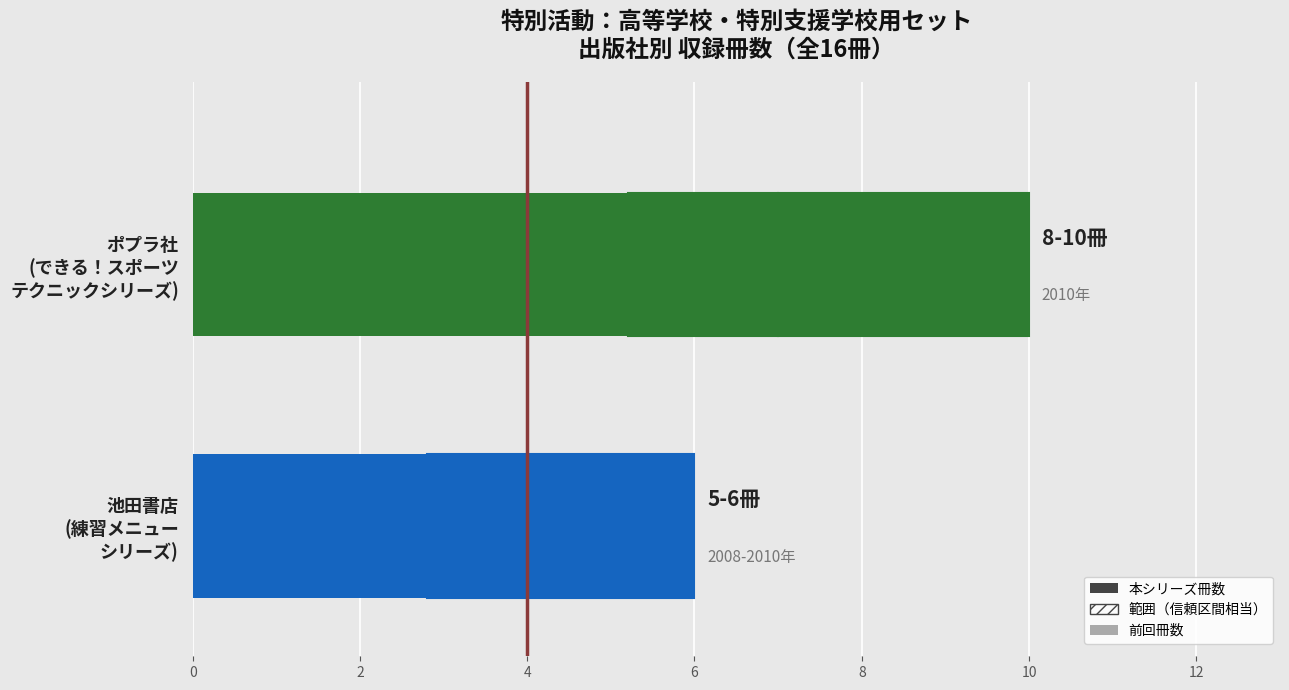

Count the number of categories in the chart.

2